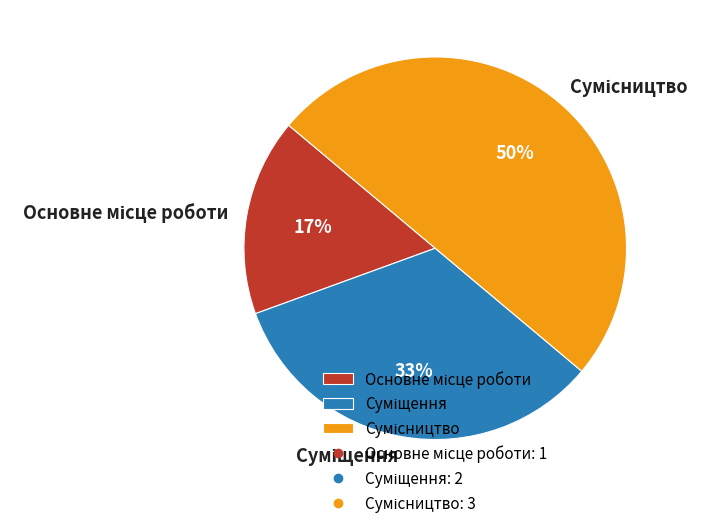

To the nearest percent, what is the difference between the largest and smallest slice percentages?

33%